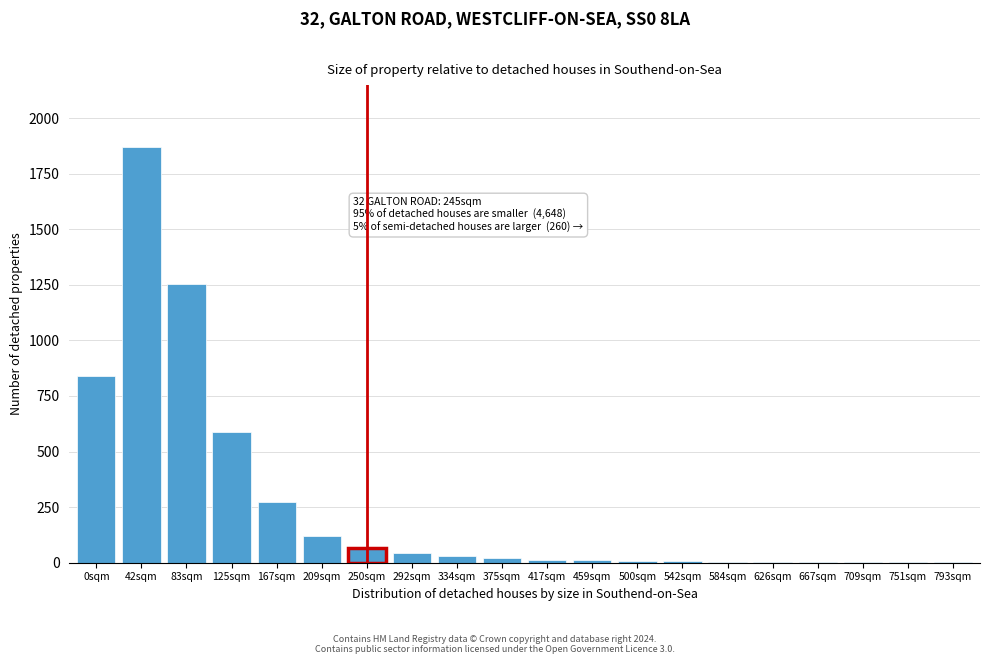

At which category does the chart reach its peak across all series?

42sqm